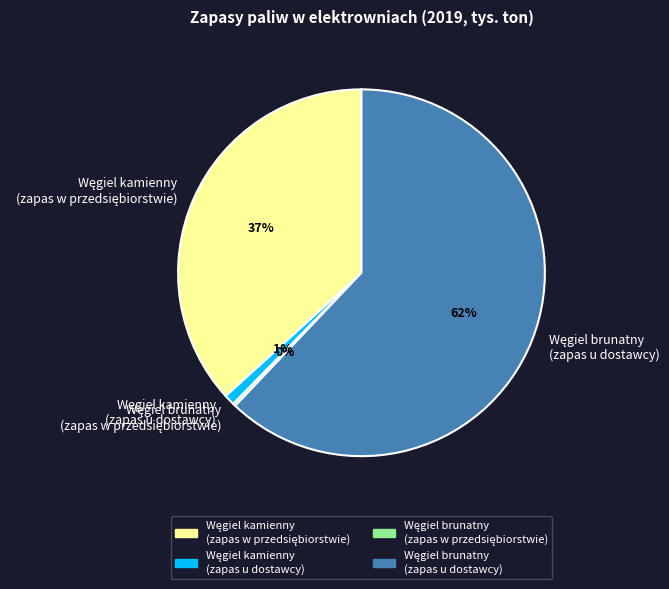

Is there a majority slice in this chart?

Yes